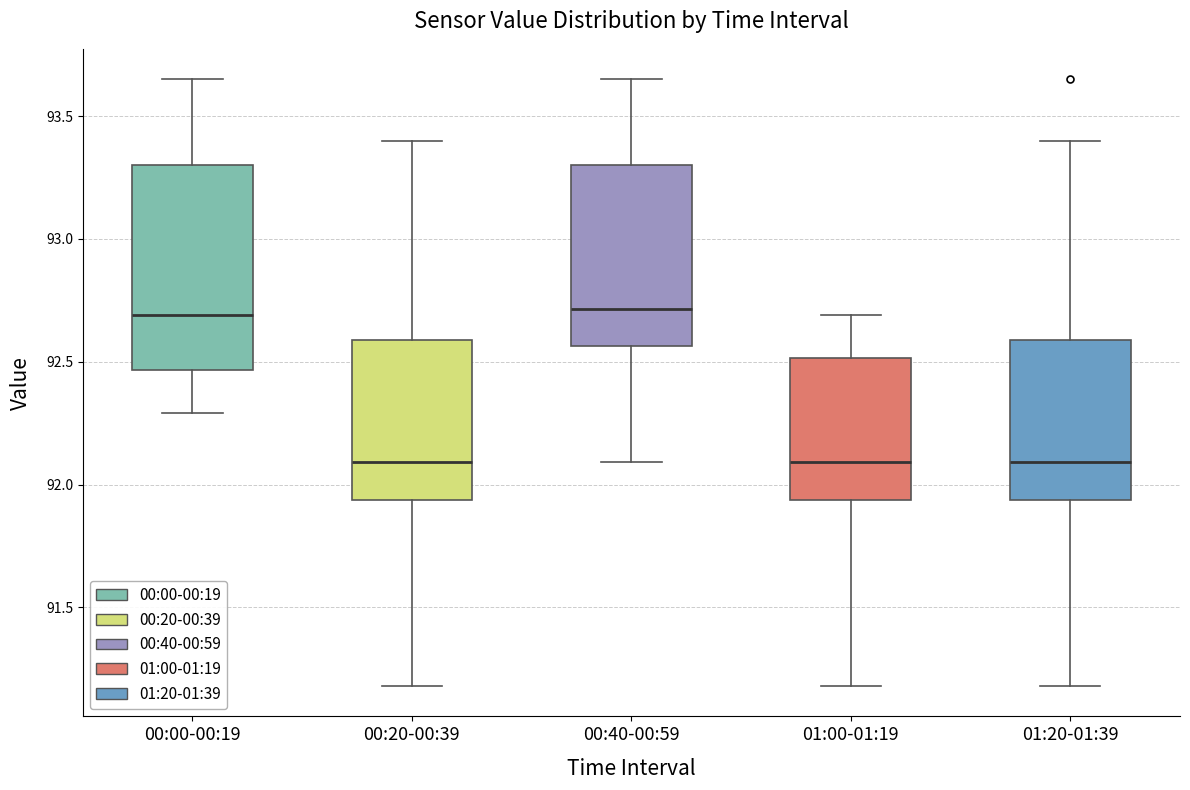

Reading left to right, read every box against the y-axis: the position of its median line, the range the box covers, and the ends of its whiskers. The values are not printed on the chart, so give them approximately, as read against the axis.

00:00-00:19: median 92.70, box 92.45 to 93.30, whiskers 92.30 to 93.65
00:20-00:39: median 92.10, box 91.95 to 92.60, whiskers 91.20 to 93.40
00:40-00:59: median 92.70, box 92.55 to 93.30, whiskers 92.10 to 93.65
01:00-01:19: median 92.10, box 91.95 to 92.50, whiskers 91.20 to 92.70
01:20-01:39: median 92.10, box 91.95 to 92.60, whiskers 91.20 to 93.40